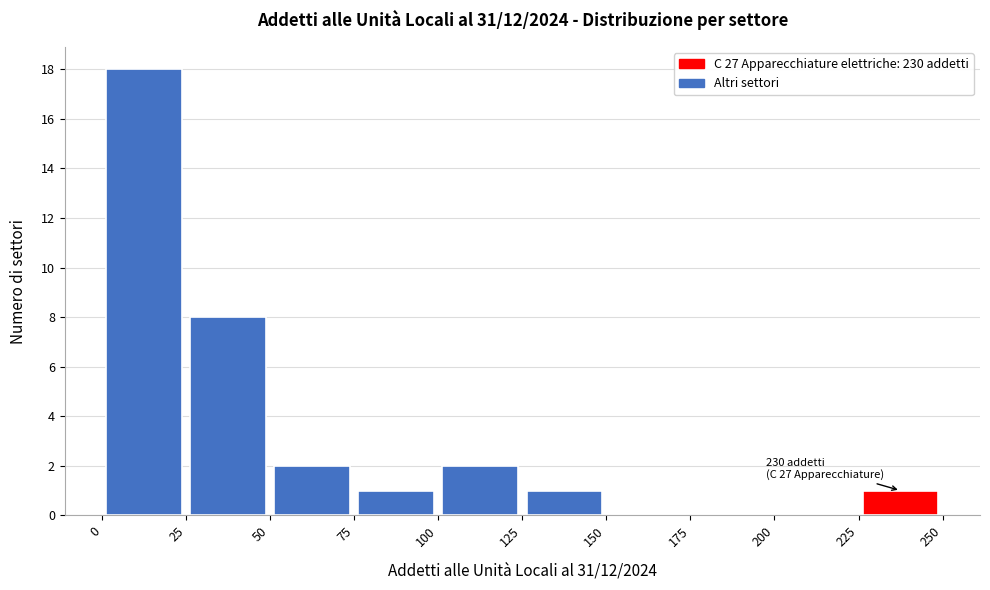

Which range on the x-axis has the tallest bar?

0 to 25